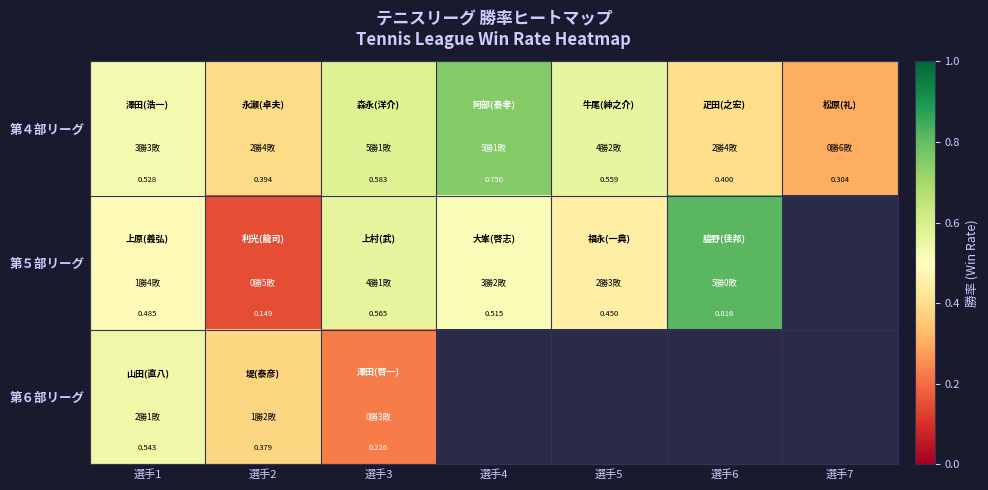

Which label corresponds to the largest value in the chart?

選手6